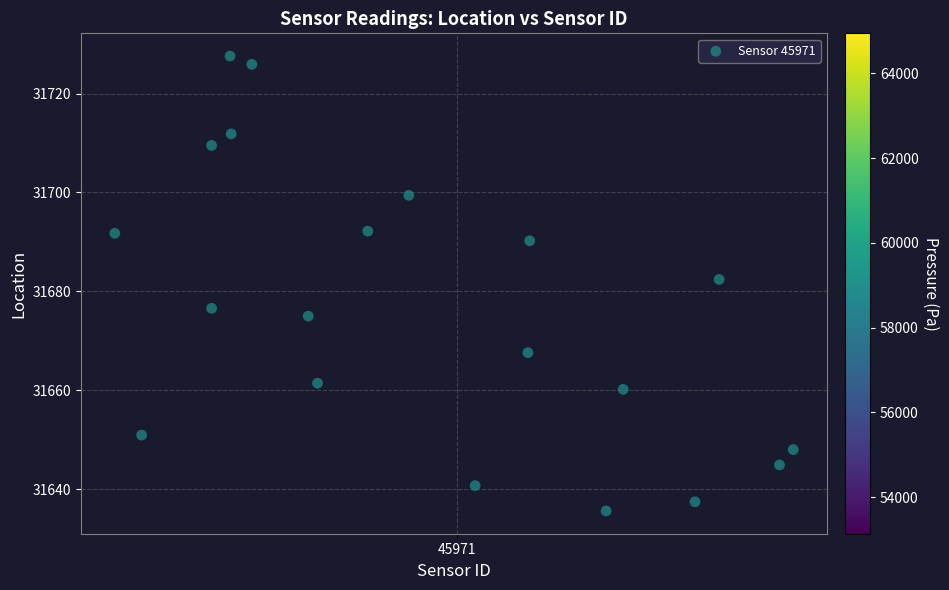

What is the range of Y values (max minus min)?

91.9